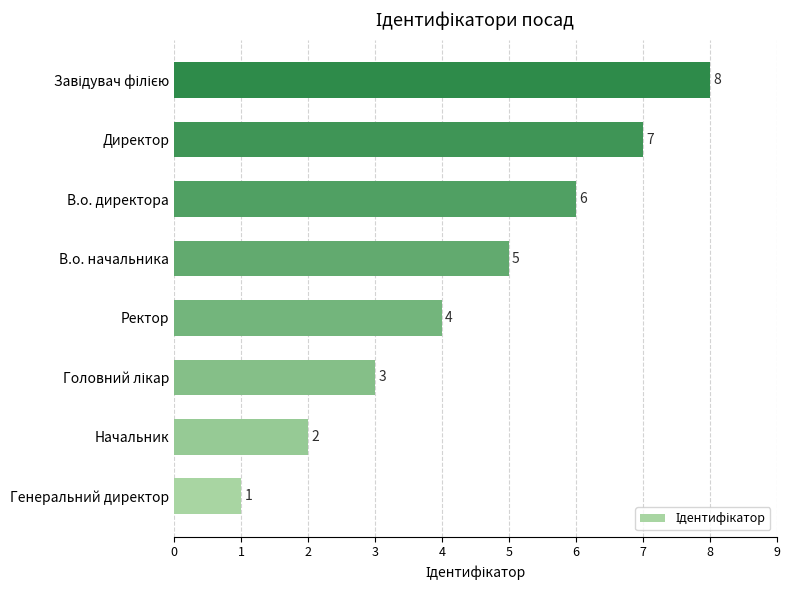

Which label corresponds to the smallest value in the chart?

Генеральний директор